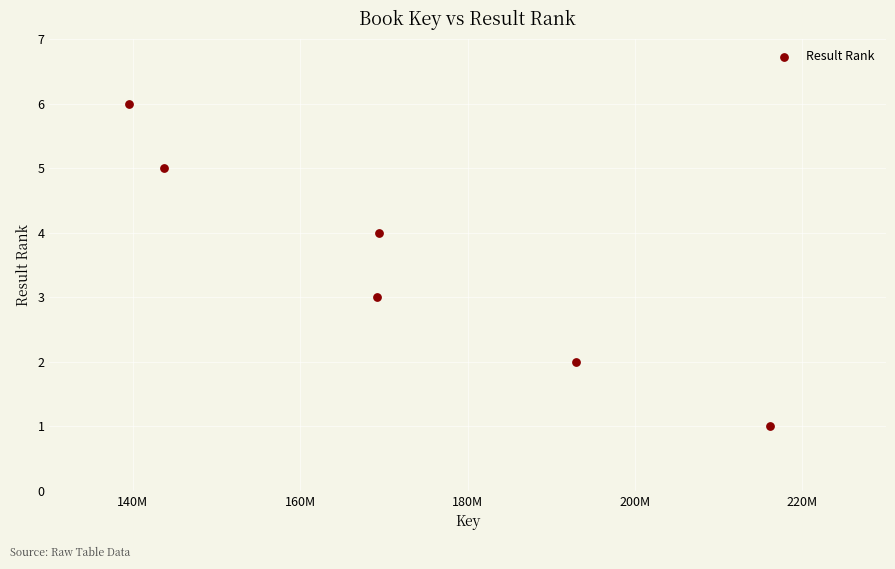

What is the range of X values (max minus min)?

76599119